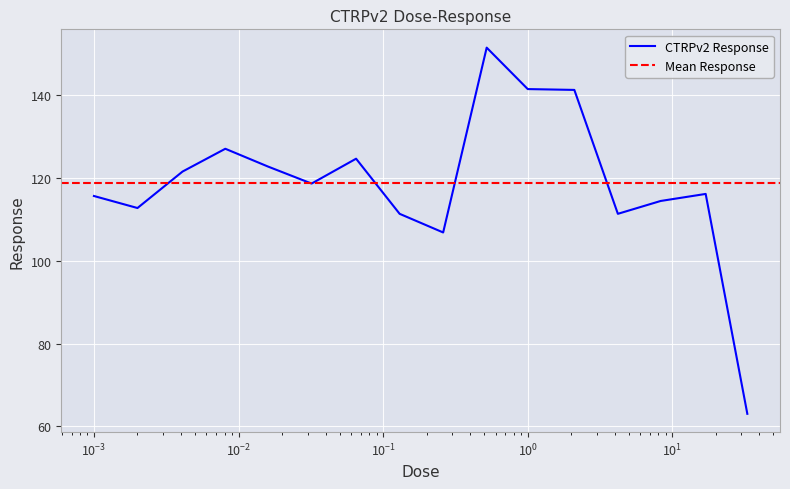

Which category has the highest value across all series?

0.52